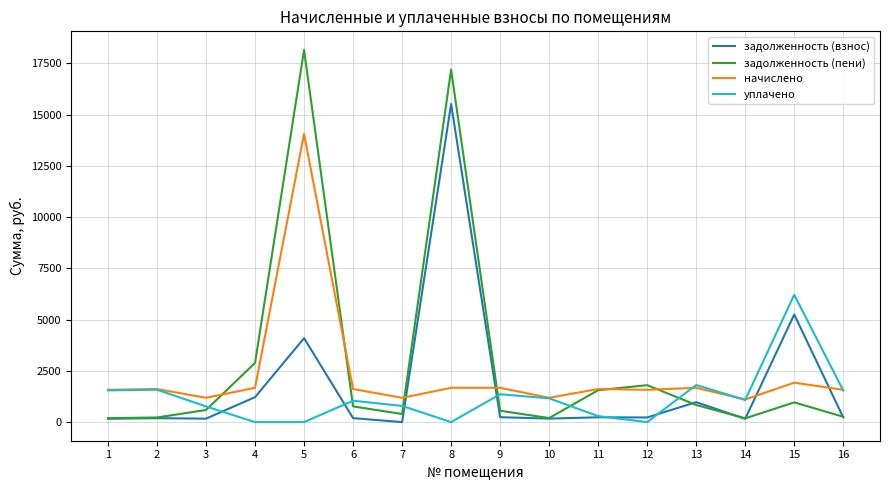

What is the difference between the уплачено values at 6 and 8?

1042.8